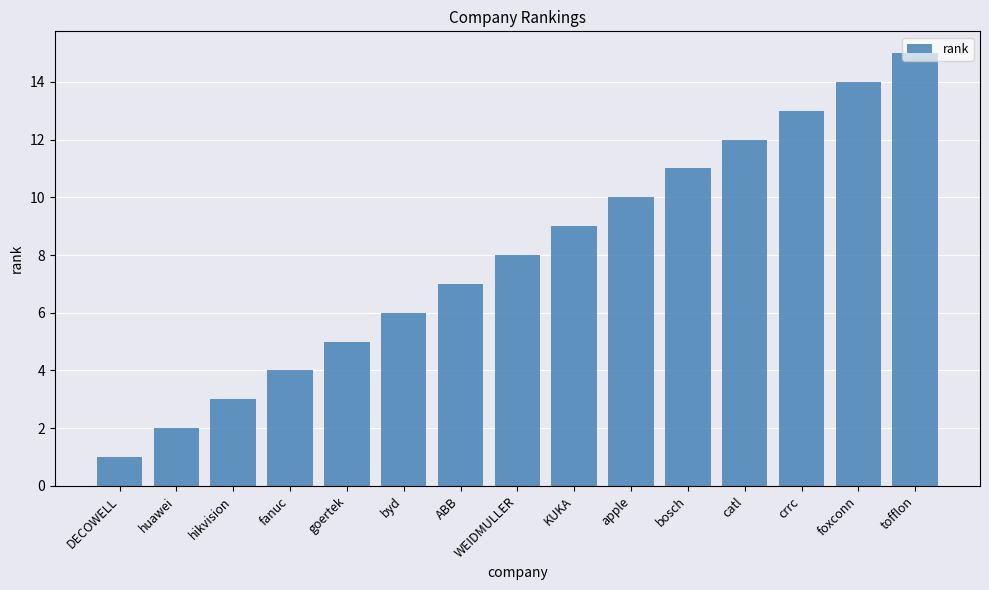

What value does the data have at catl, to the nearest 10?

10